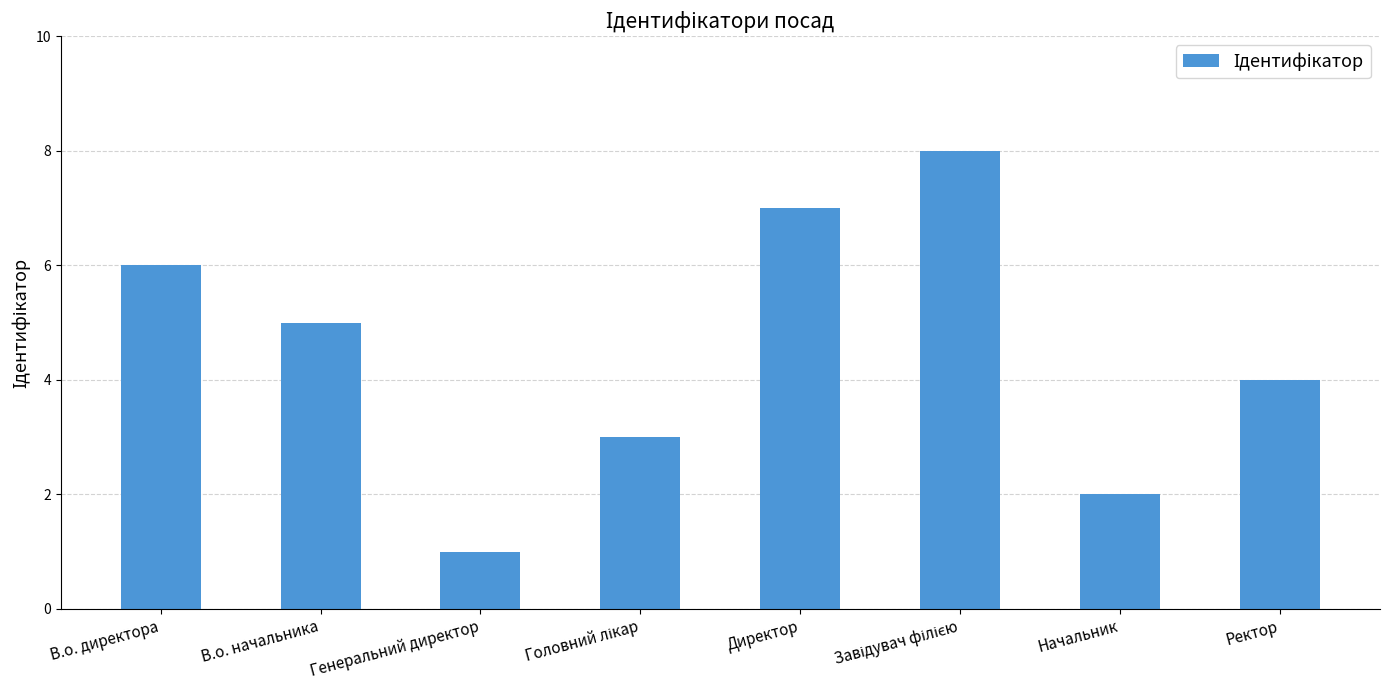

Between Генеральний директор and Директор, which is larger?

Директор